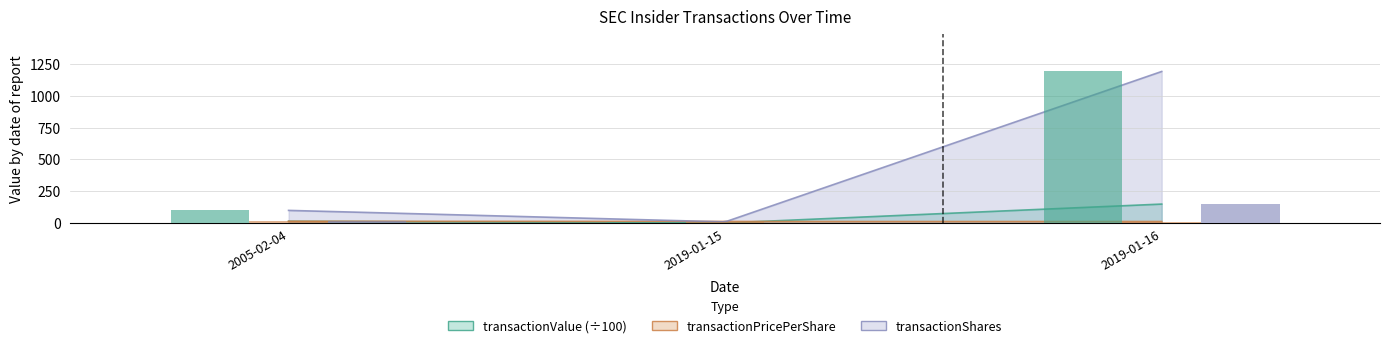

Reading right to left, extract all data points from this chart.

transactionShares: 2019-01-16=1190.0	2019-01-15=10.0	2005-02-04=100.0
transactionPricePerShare: 2019-01-16=12.6	2019-01-15=12.4	2005-02-04=14.8
transactionValue: 2019-01-16=149.6	2019-01-15=1.2	2005-02-04=14.8